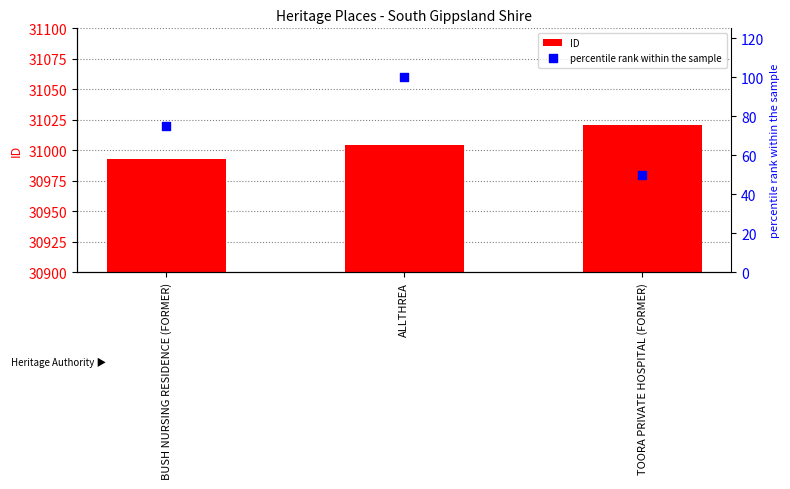

At how many categories does at least one series exceed 13007?

3